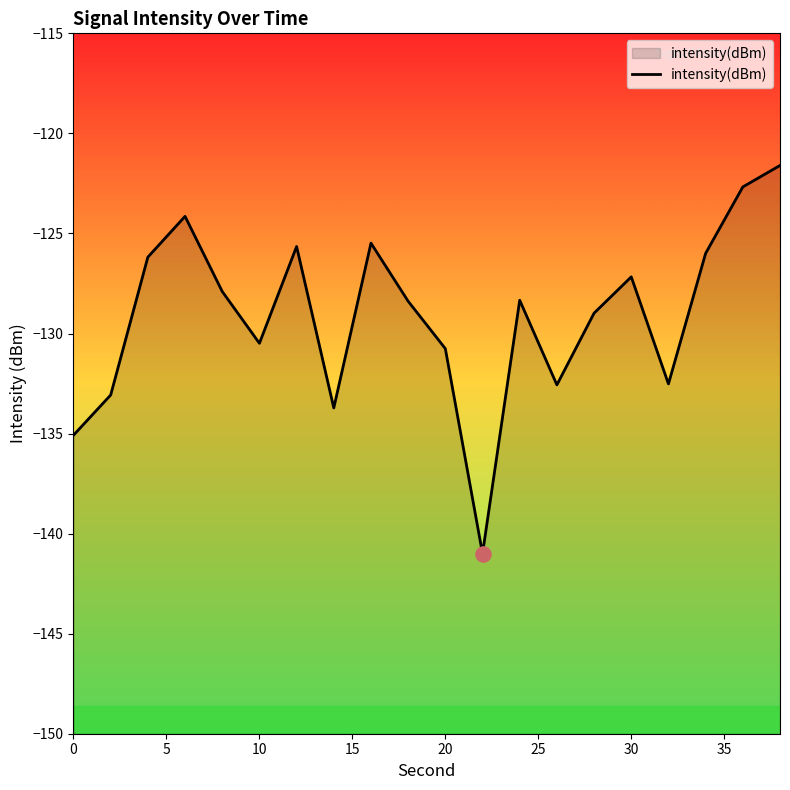

Which has a higher value, 25 or 15?

15